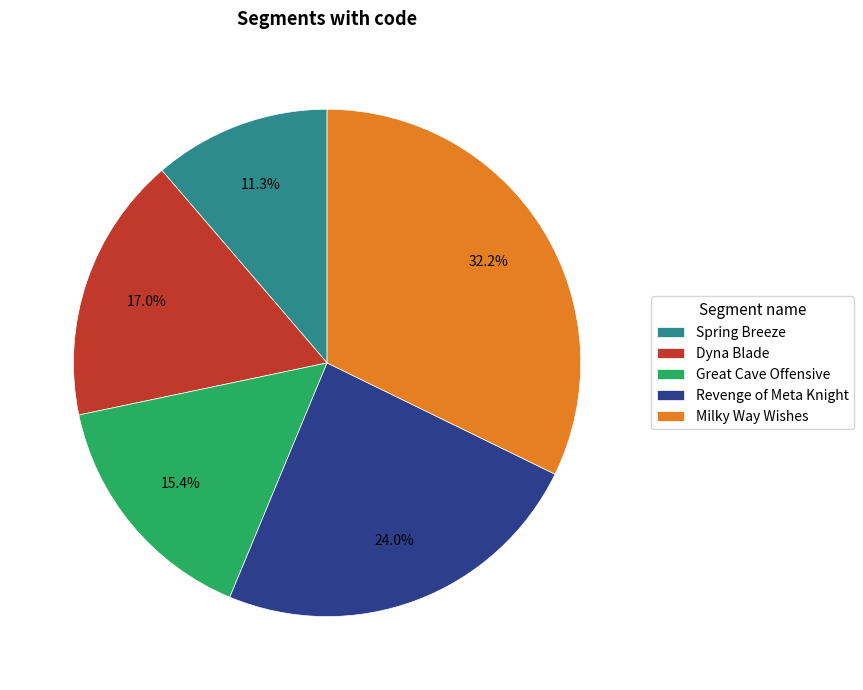

The Spring Breeze slice represents 11% of the pie. True or false?

True